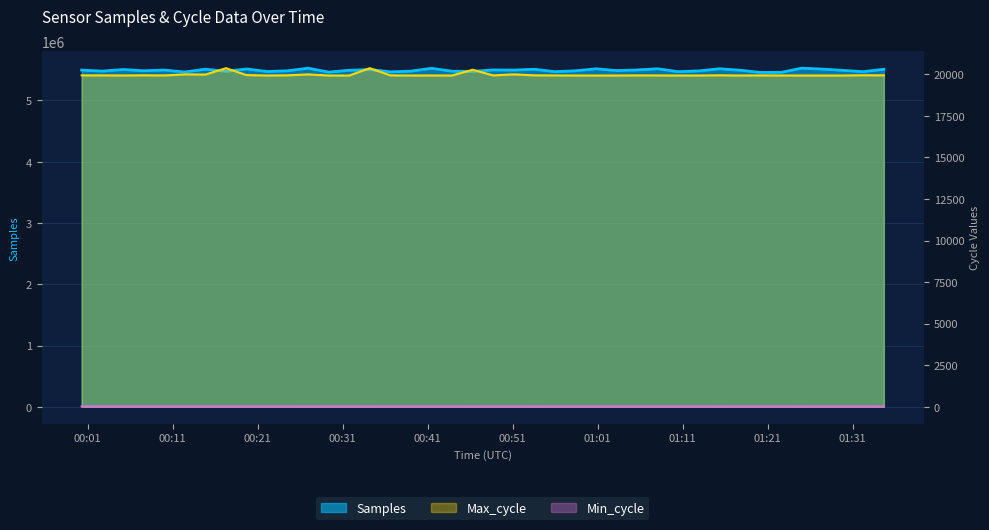

What is the average value of the Samples series?

5491436